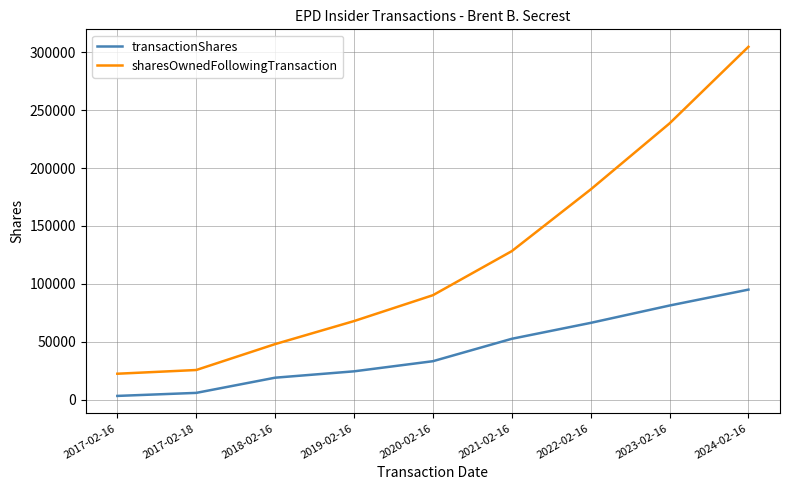

How many lines are shown in the chart?

2